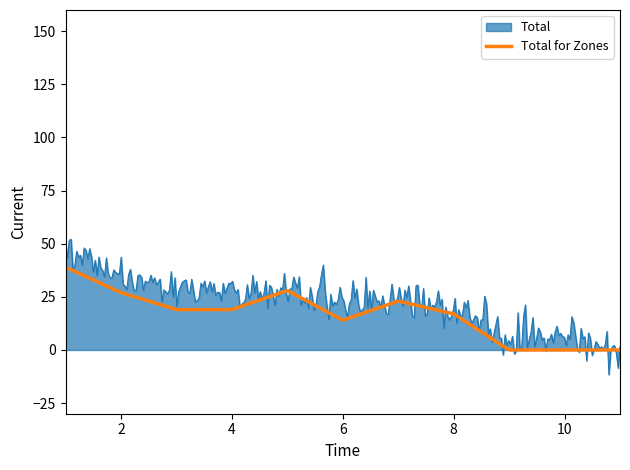

Rank the series by their maximum value, from lowest to highest.

Total for Zones, Total